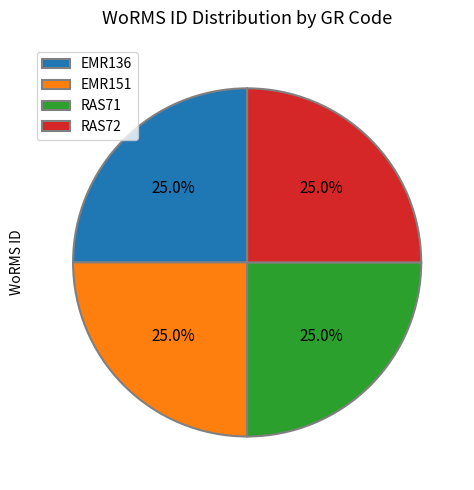

How many slices are in this pie chart?

4